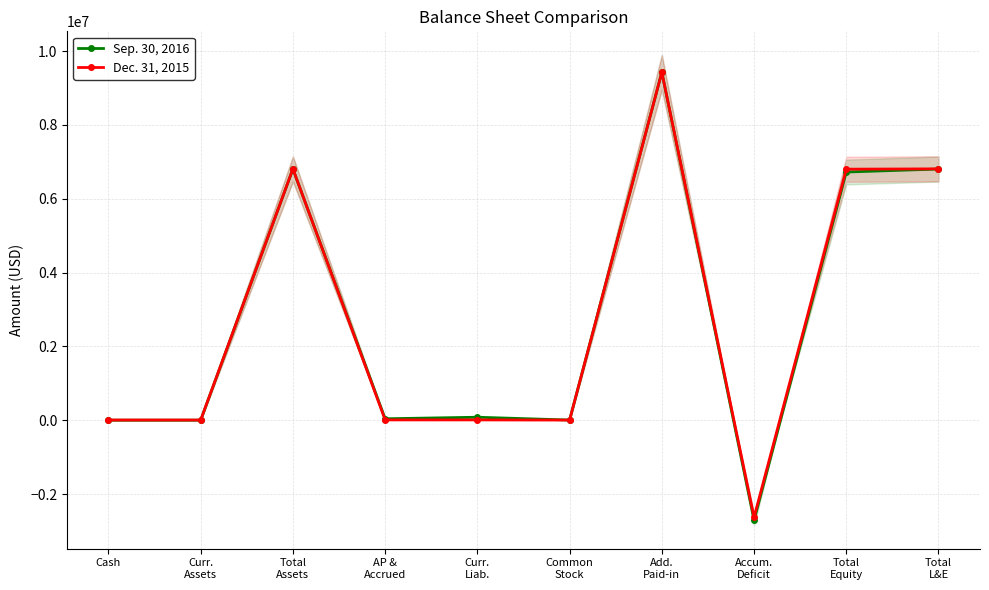

In Dec. 31, 2015, how many points are higher than both neighbors (excluding endpoints)?

2